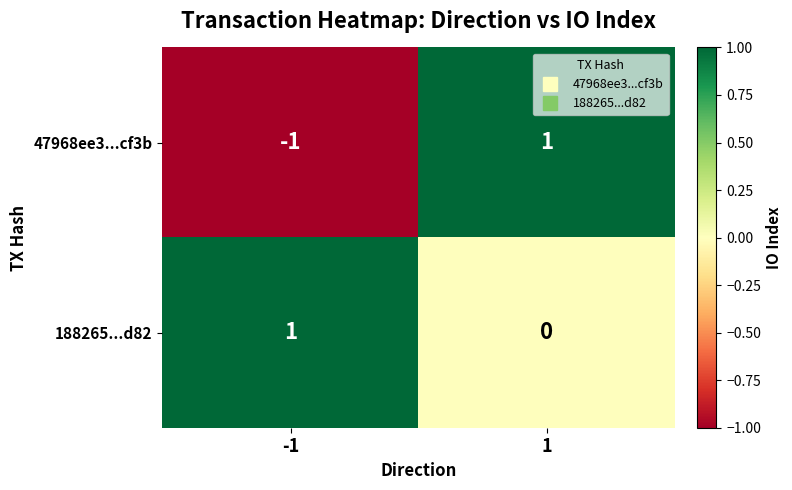

How many data points does each series have?

2